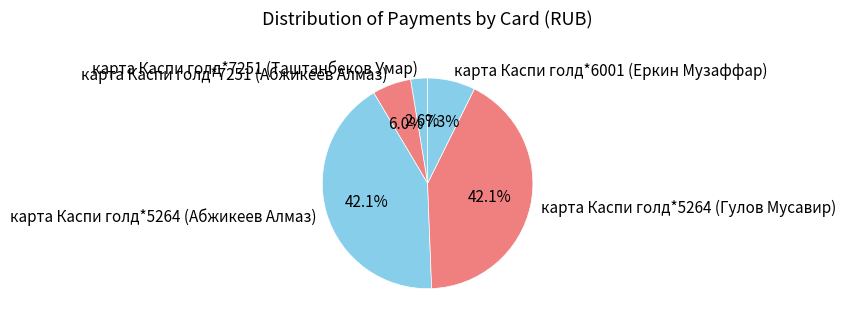

To the nearest percent, what is the average slice percentage?

20%